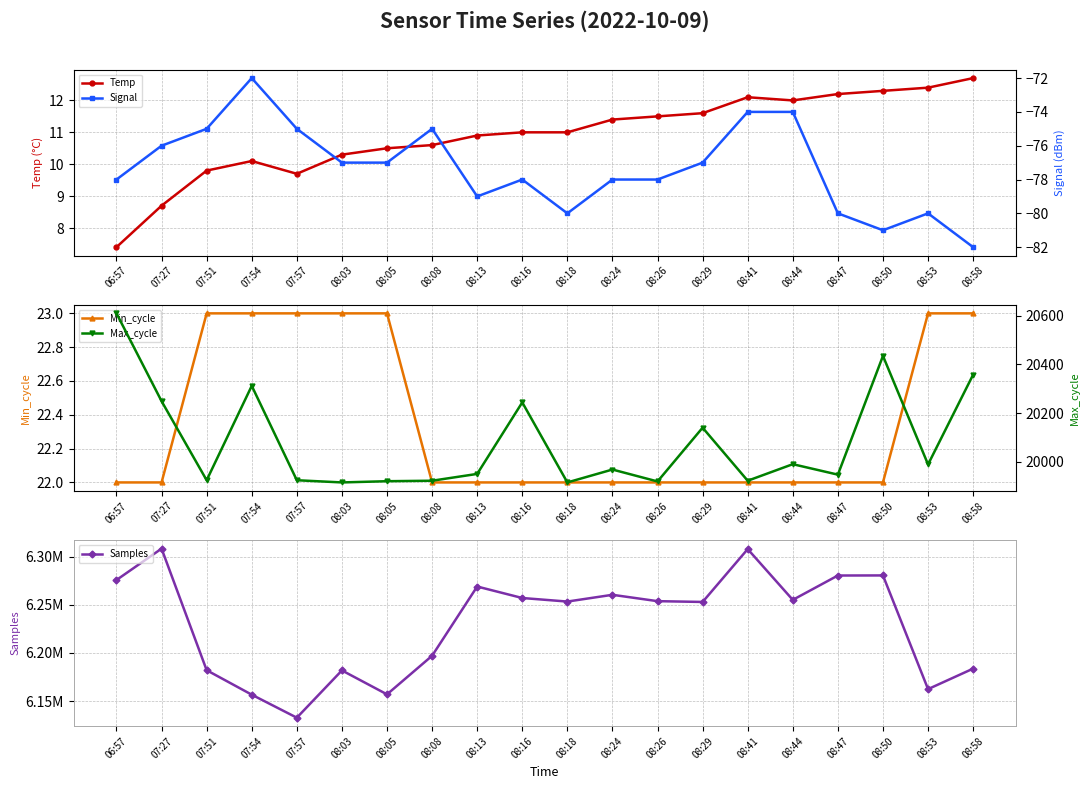

True or false: Signal and Max_cycle cross at least once.

False